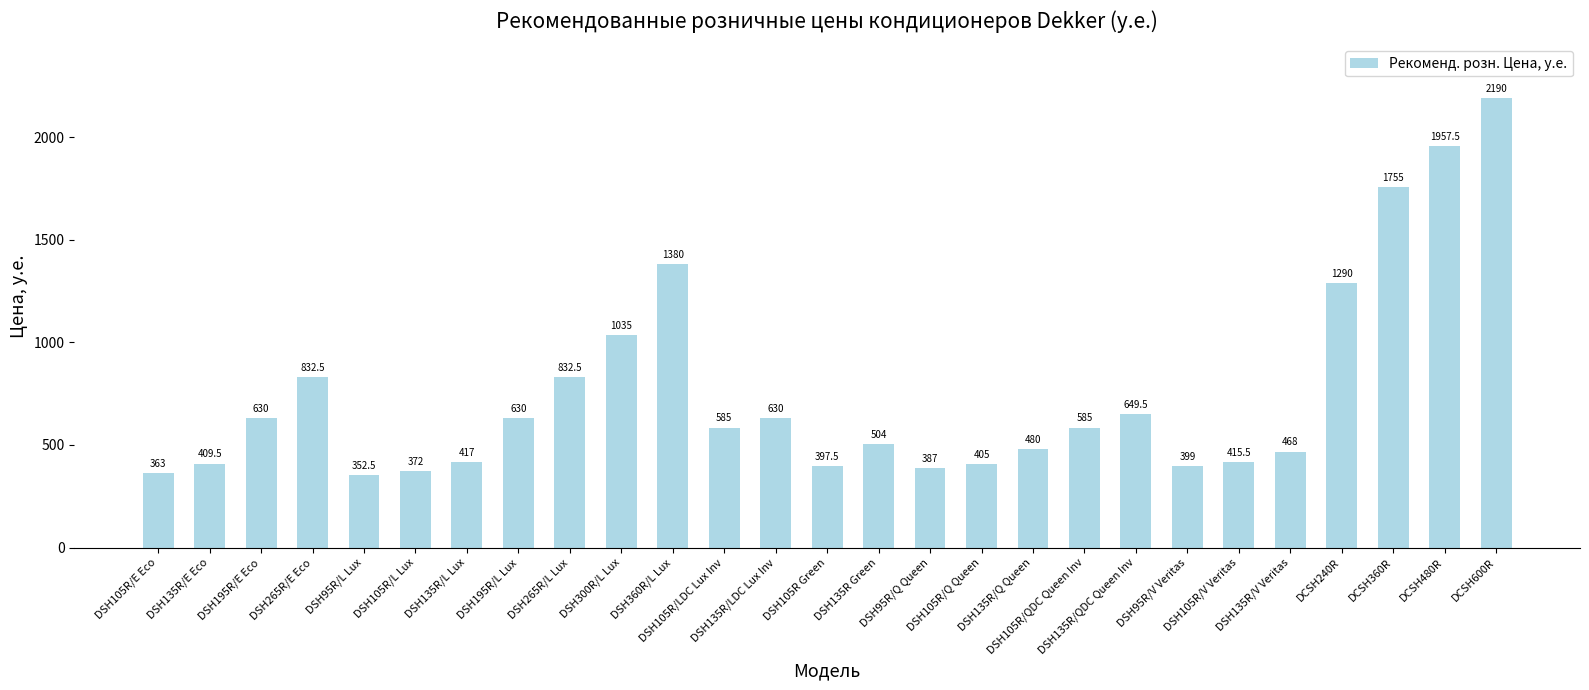

The value at DSH95R/V Veritas is 83.7. True or false?

False